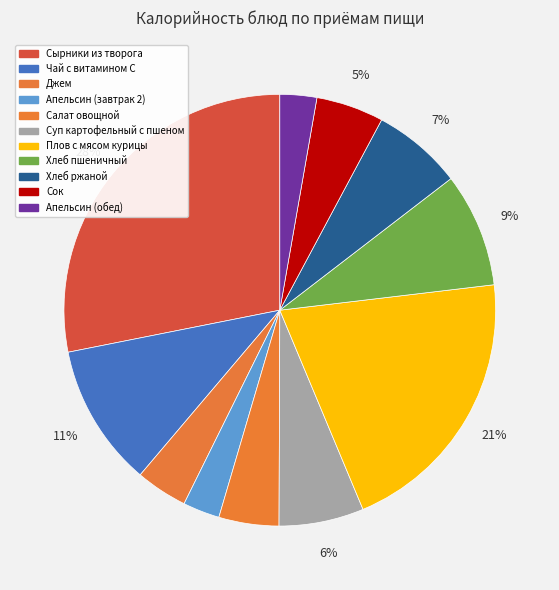

How many slices are in this pie chart?

11